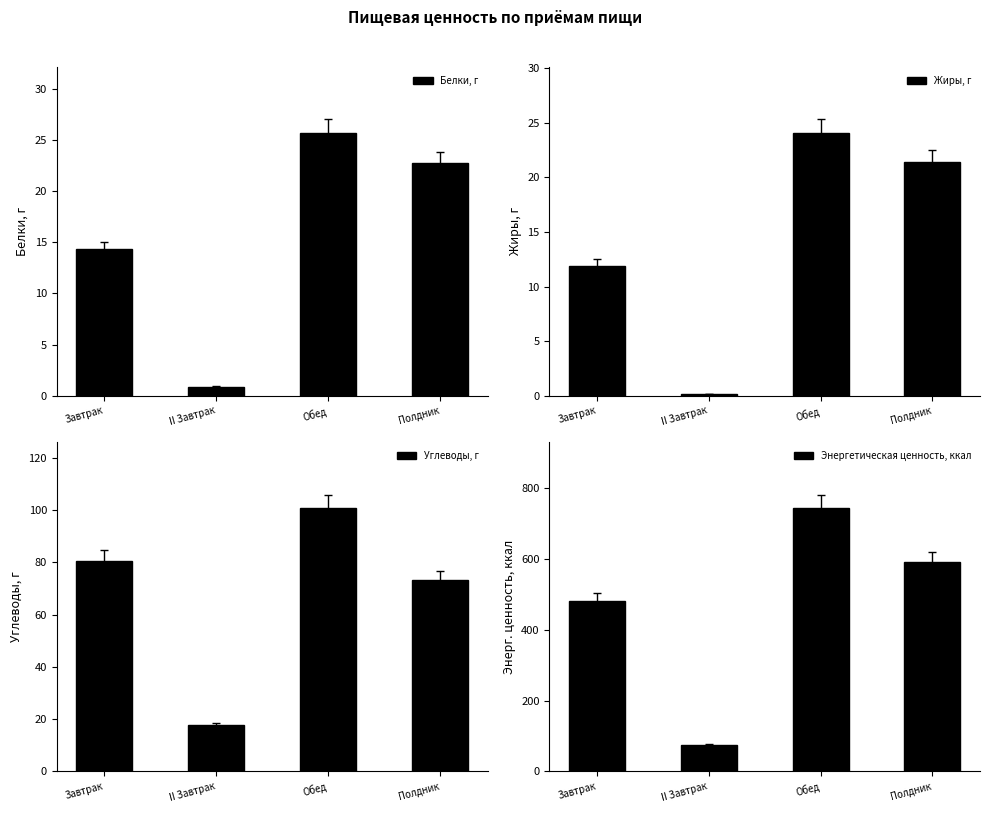

True or false: Жиры, г has a value of 0.1 at II Завтрак.

False